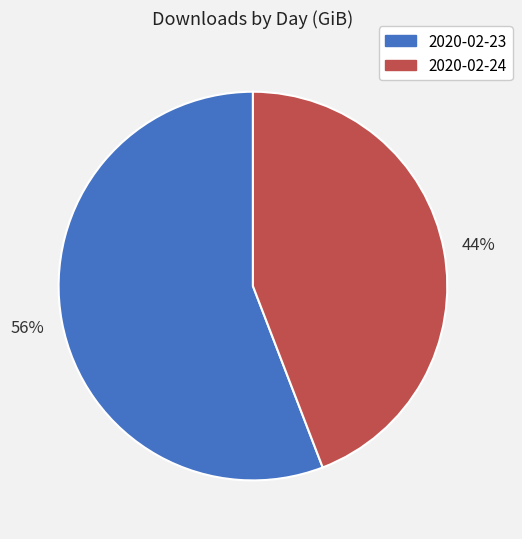

How many slices are in this pie chart?

2